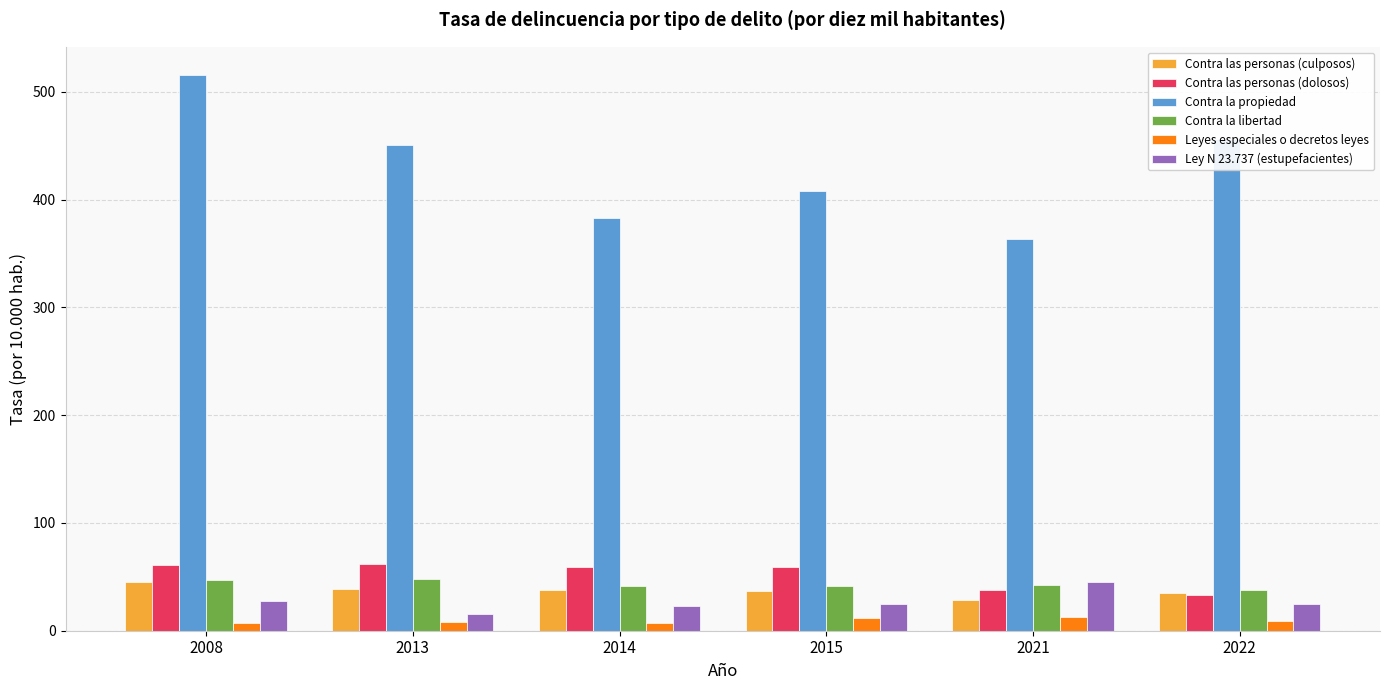

What is the difference between the second highest and minimum values in the Contra la propiedad series?

92.2